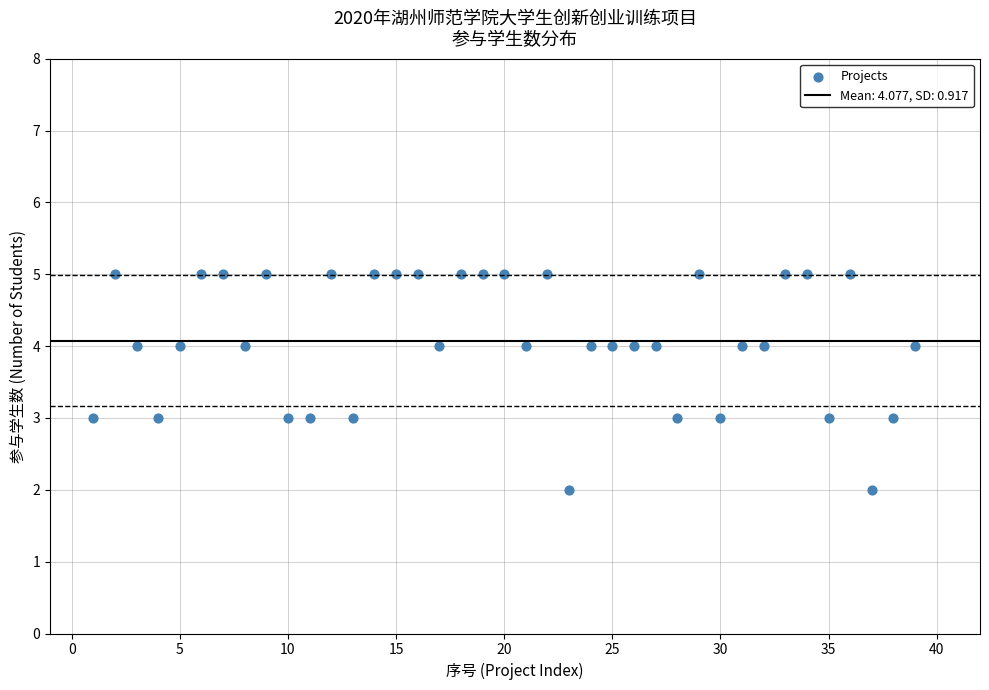

What is the range of Y values (max minus min)?

3